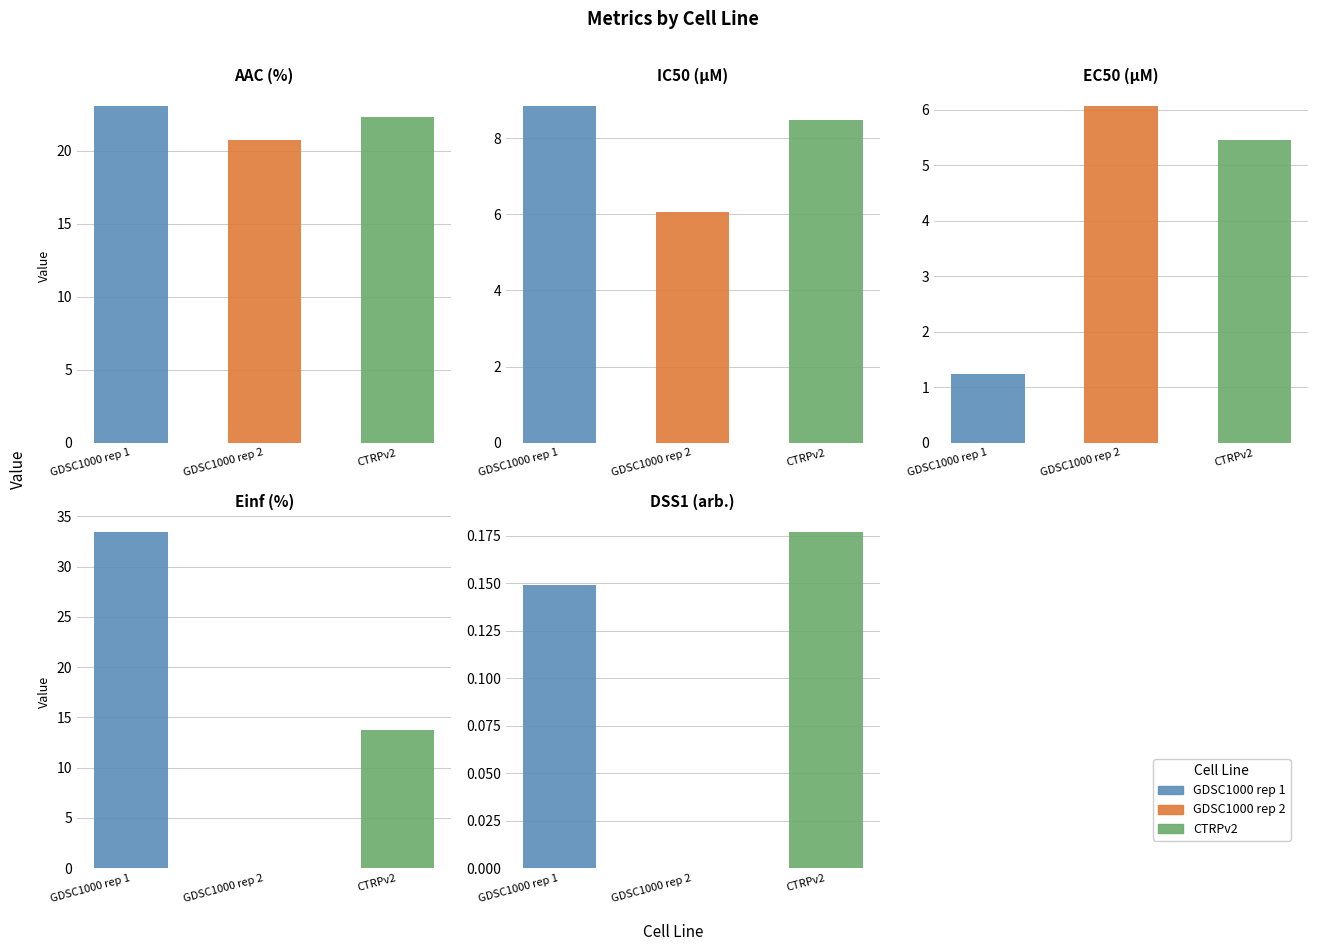

How many values in Einf (%) are above zero?

2